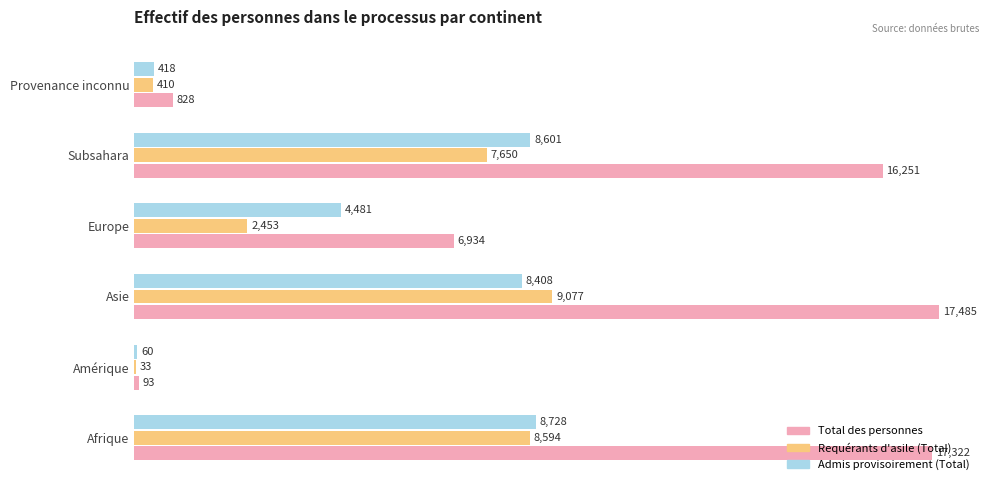

How many distinct data groups are displayed?

3